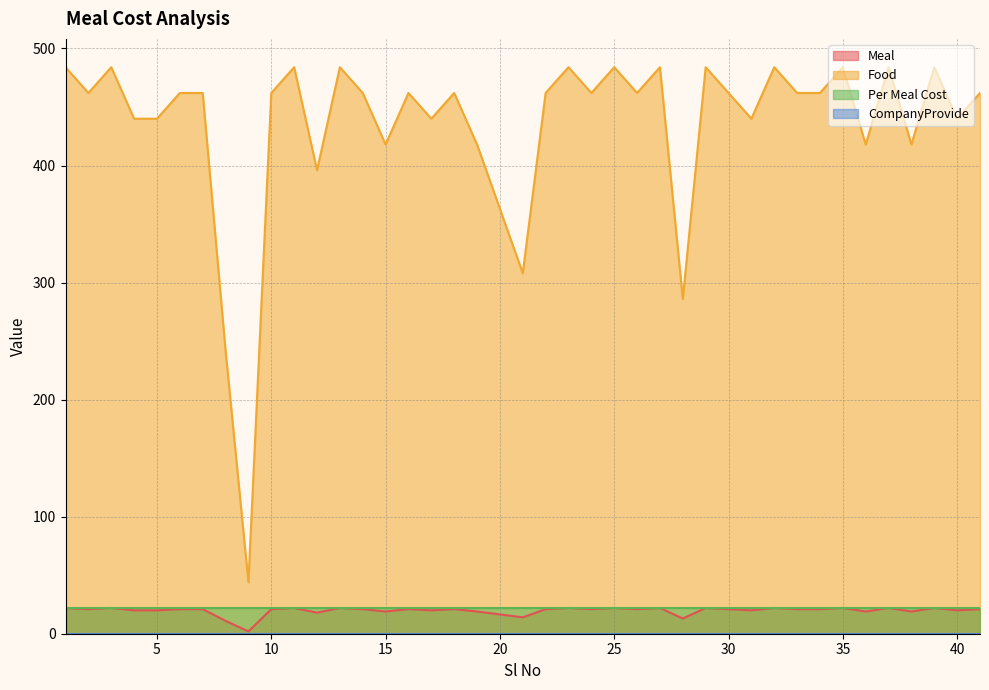

Rank the categories by Food value from lowest to highest.

9, 8, 28, 21, 12, 15, 19, 36, 38, 4, 5, 17, 31, 40, 2, 6, 7, 10, 14, 16, 18, 22, 24, 26, 30, 33, 34, 41, 1, 3, 11, 13, 23, 25, 27, 29, 32, 35, 37, 39